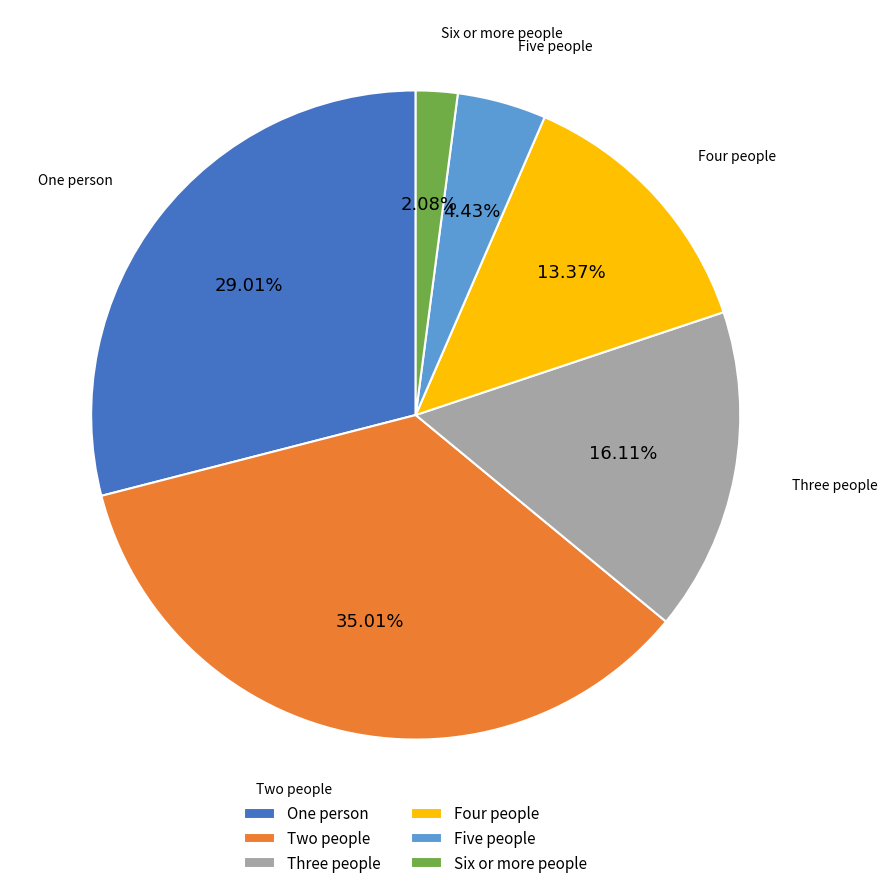

Is it true that One person is 29% of the pie?

True